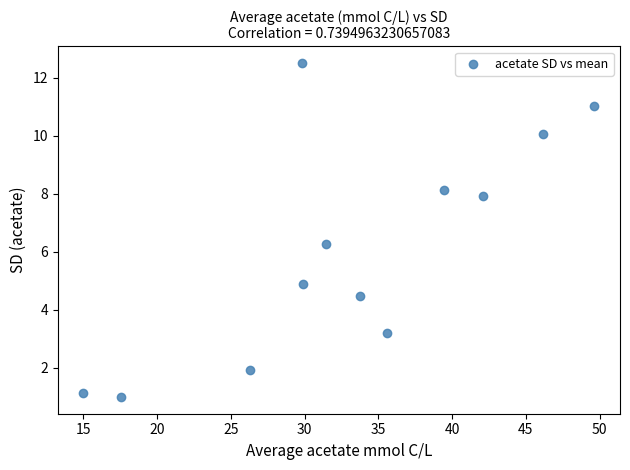

What is the average X value?

33.1